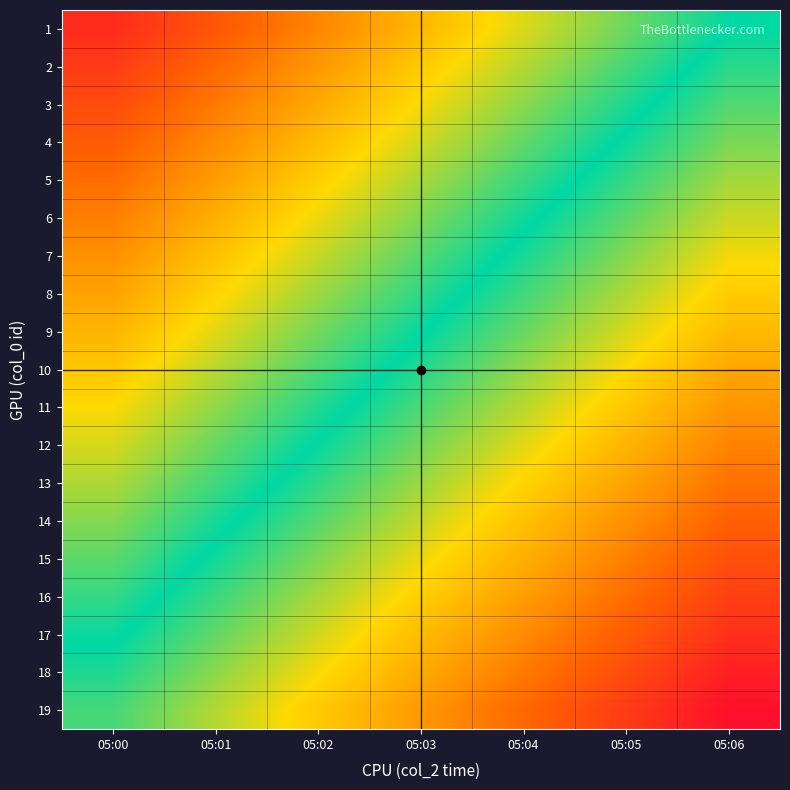

What is the difference between the highest and lowest values at 05:02?

0.9